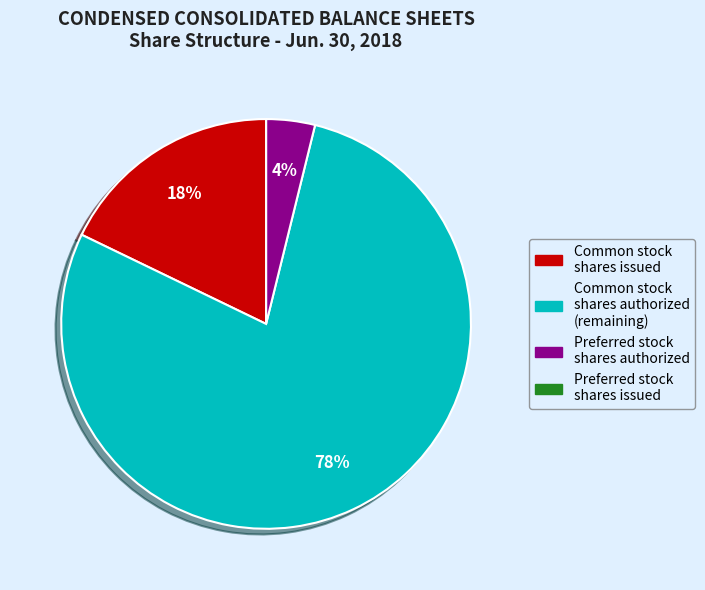

Between Common stock shares issued and Common stock shares authorized (remaining), which is larger?

Common stock shares authorized (remaining)